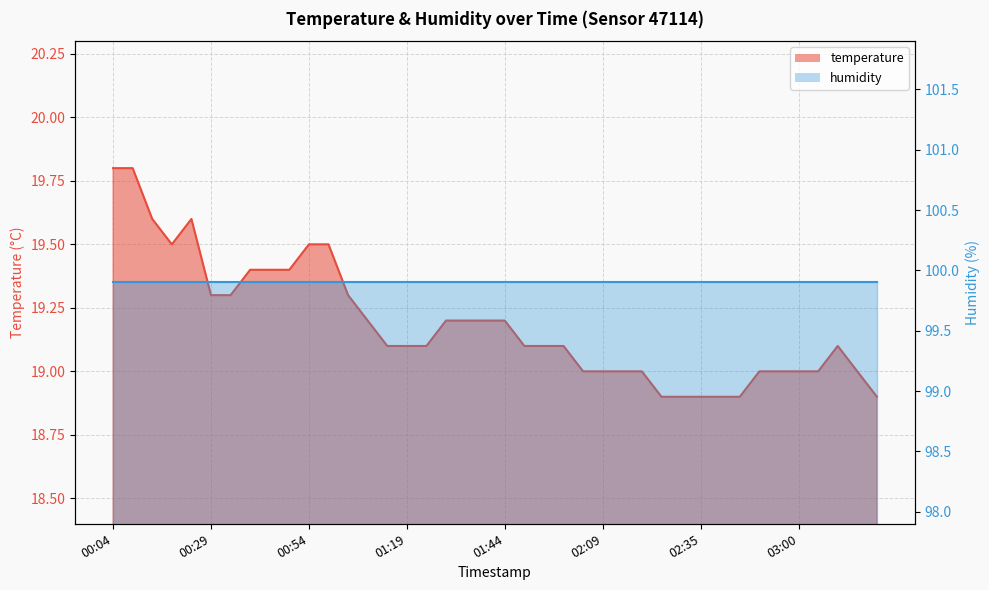

Reading left to right, what are all the values shown in this chart?

19.8	19.8	19.6	19.5	19.6	19.3	19.3	19.4	19.4	19.4	19.5	19.5	19.3	19.2	19.1	19.1	19.1	19.2	19.2	19.2	19.2	19.1	19.1	19.1	19.0	19.0	19.0	19.0	18.9	18.9	18.9	18.9	18.9	19.0	19.0	19.0	19.0	19.1	19.0	18.9